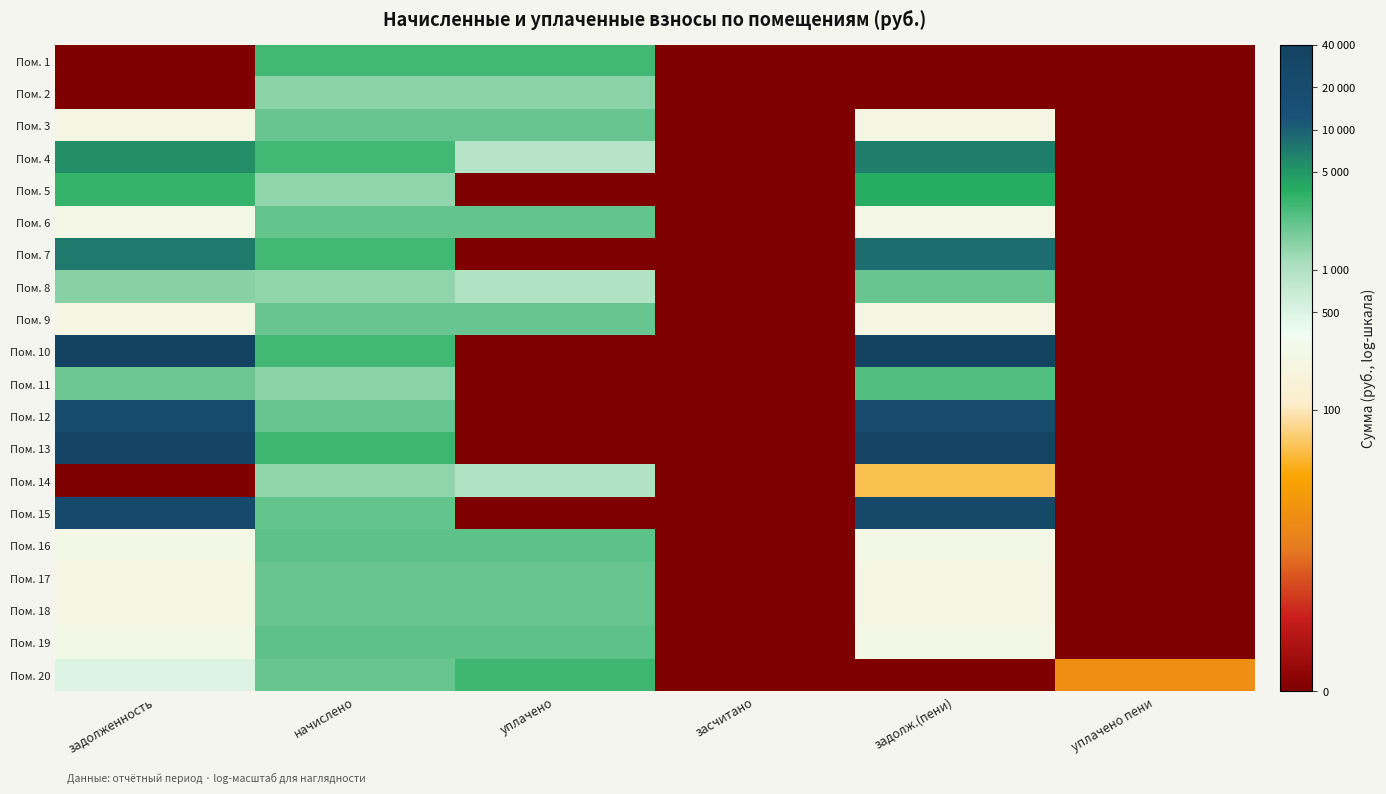

What is the greatest value displayed?

10.5